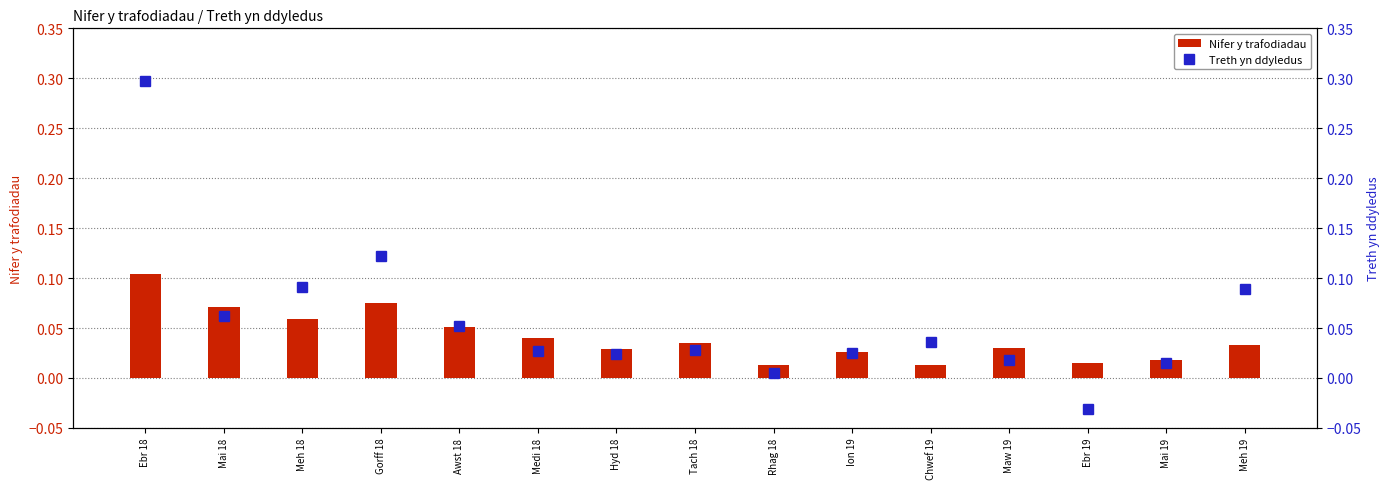

What is the sum of the Treth yn ddyledus values at Rhag 18 and Ebr 18?

0.3